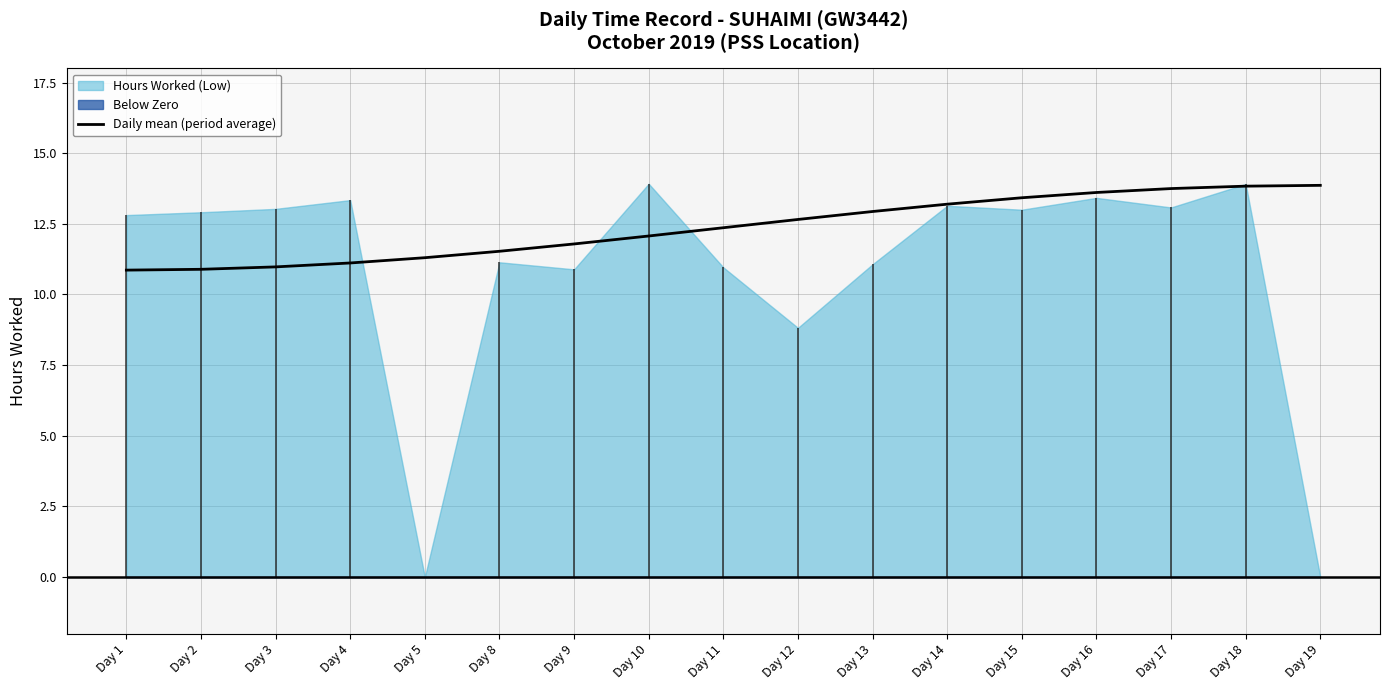

At which label is the value closest to 12?

Day 10